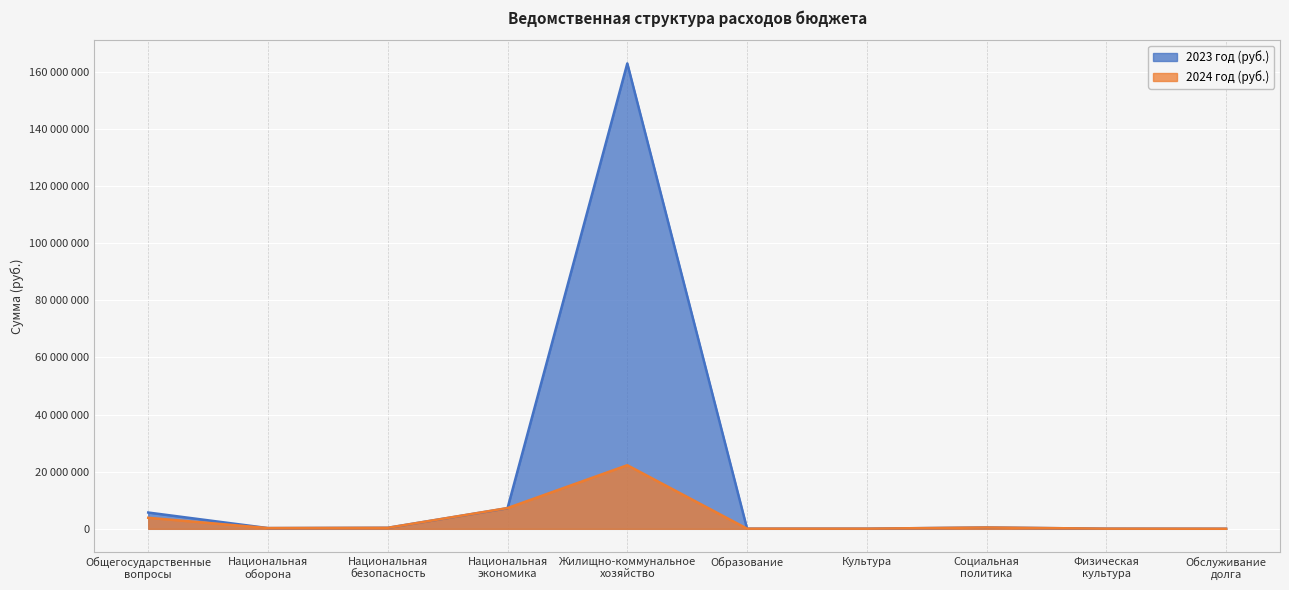

How many interior local peaks does the 2023 год (руб.) series have?

2